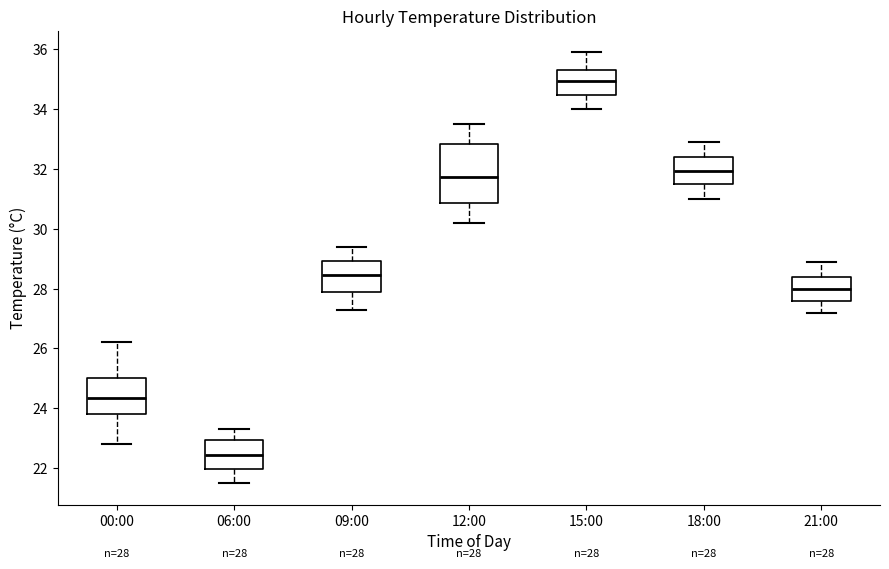

Which box is the tallest, from its lower edge to its upper edge?

12:00